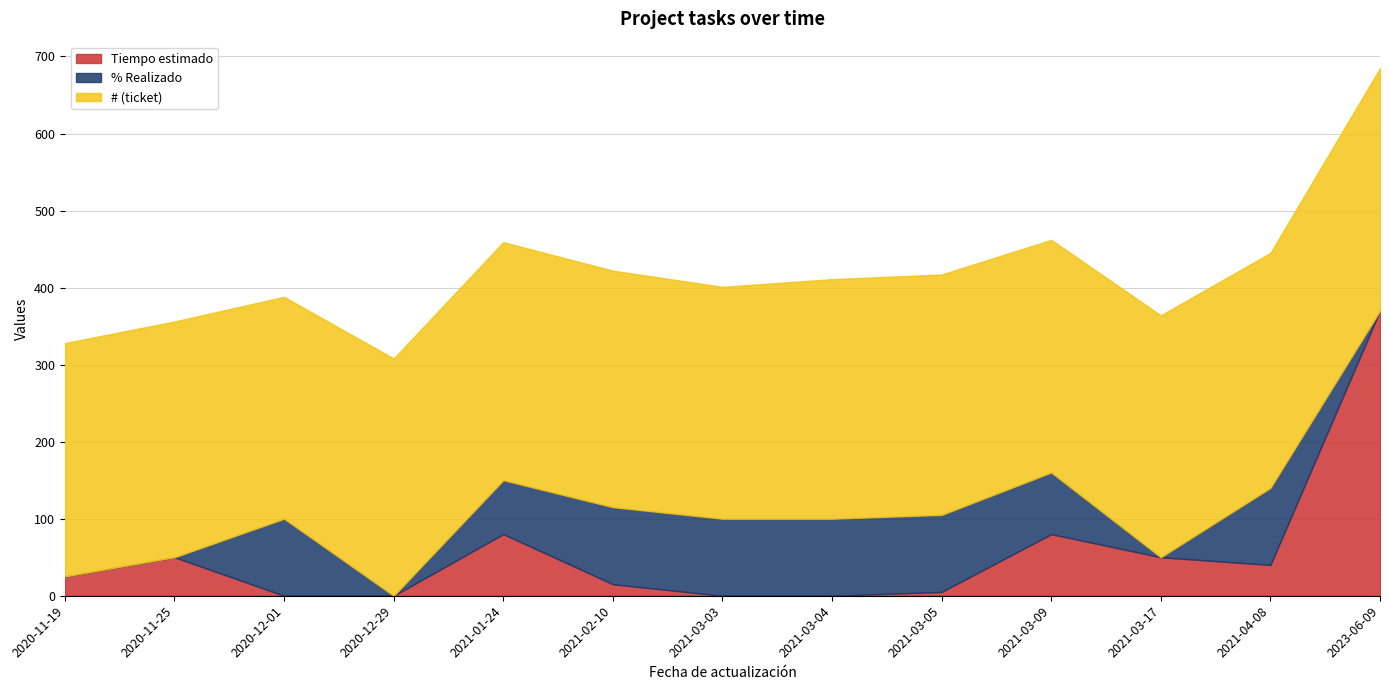

Is it true that % Realizado equals -56 at 2020-12-29?

False